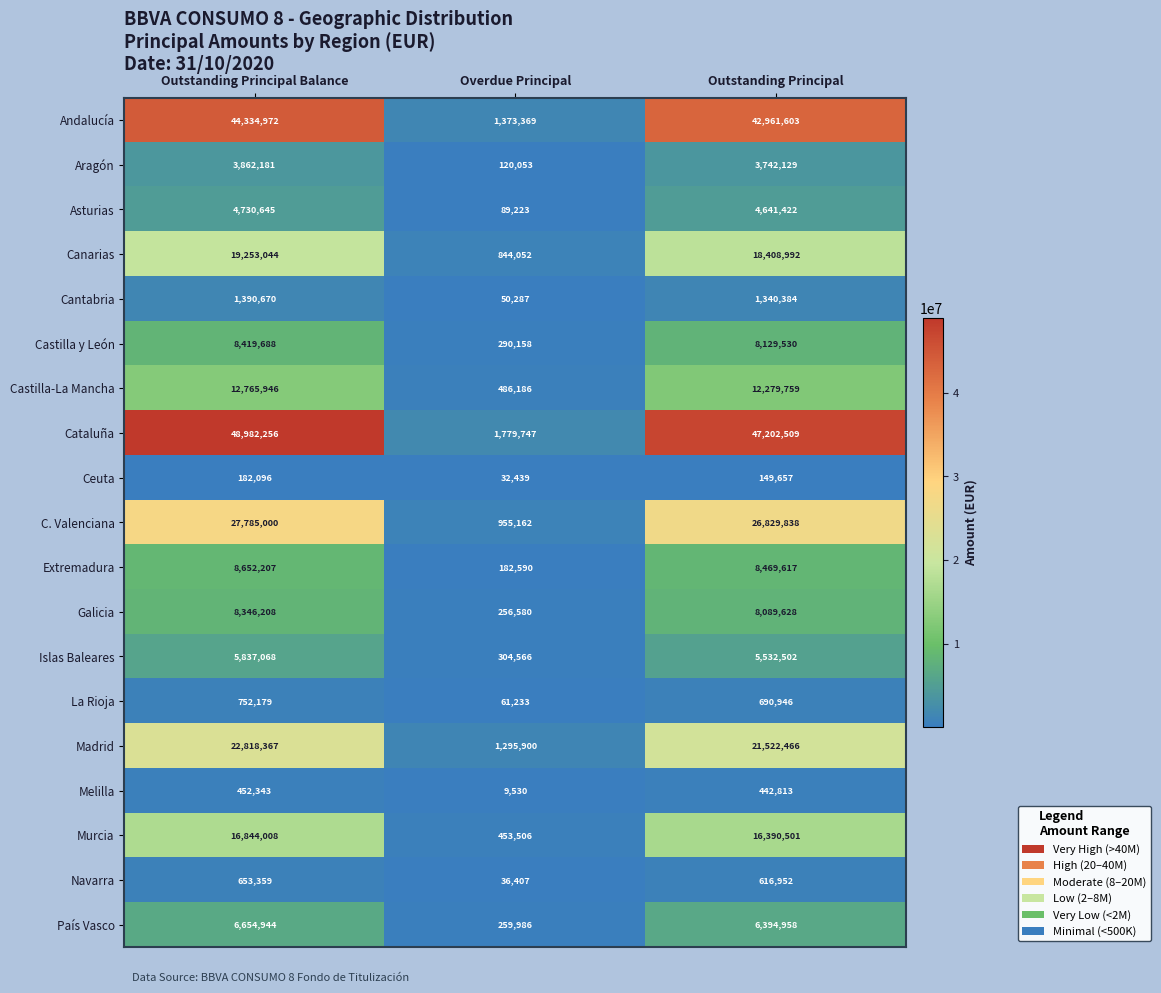

What is the total value across all series at Outstanding Principal?

233836206